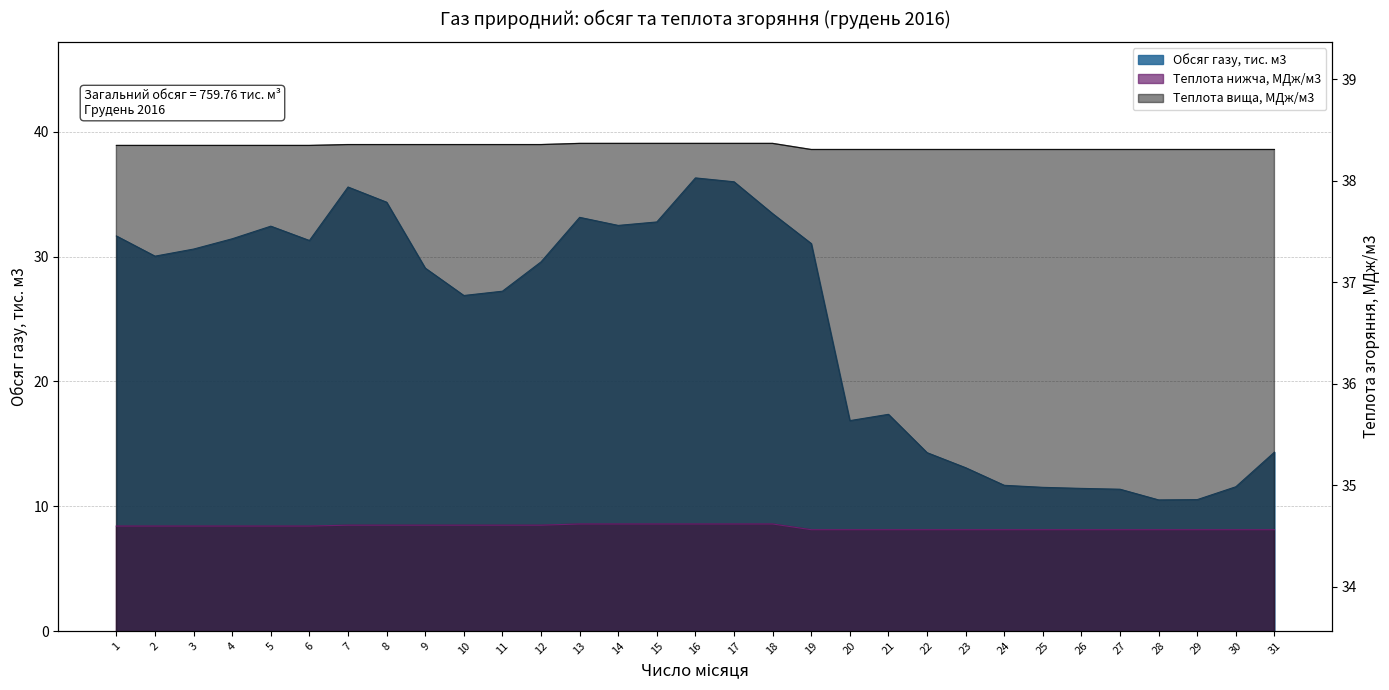

Rank the series at 29 from highest to lowest value.

Теплота вища, МДж/м3, Теплота нижча, МДж/м3, Обсяг газу, тис. м3